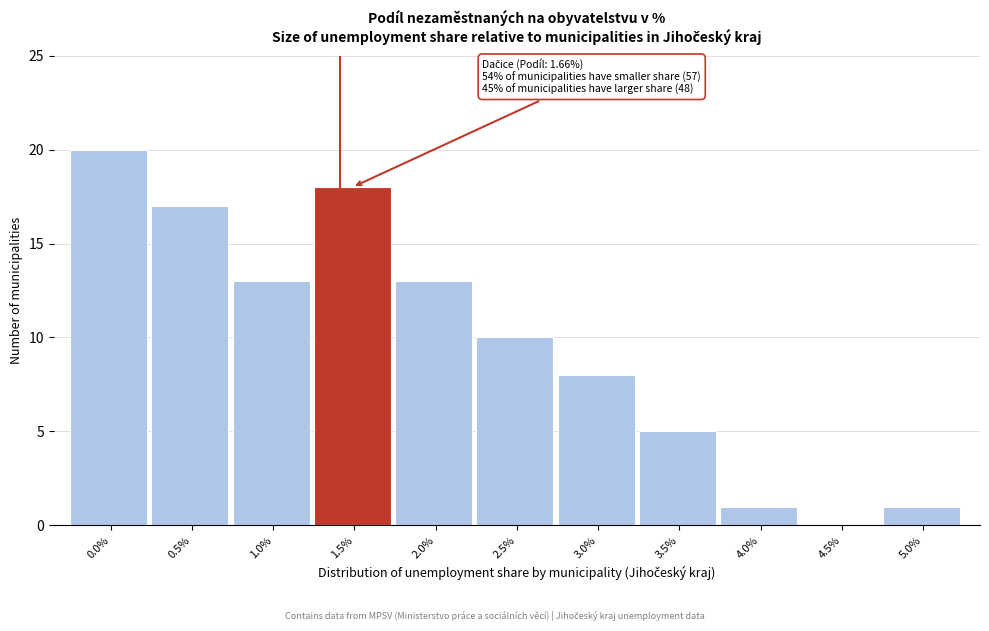

Reading left to right, what are all the values shown in this chart?

0.0%=20	0.5%=17	1.0%=13	1.5%=18	2.0%=13	2.5%=10	3.0%=8	3.5%=5	4.0%=1	4.5%=0	5.0%=1